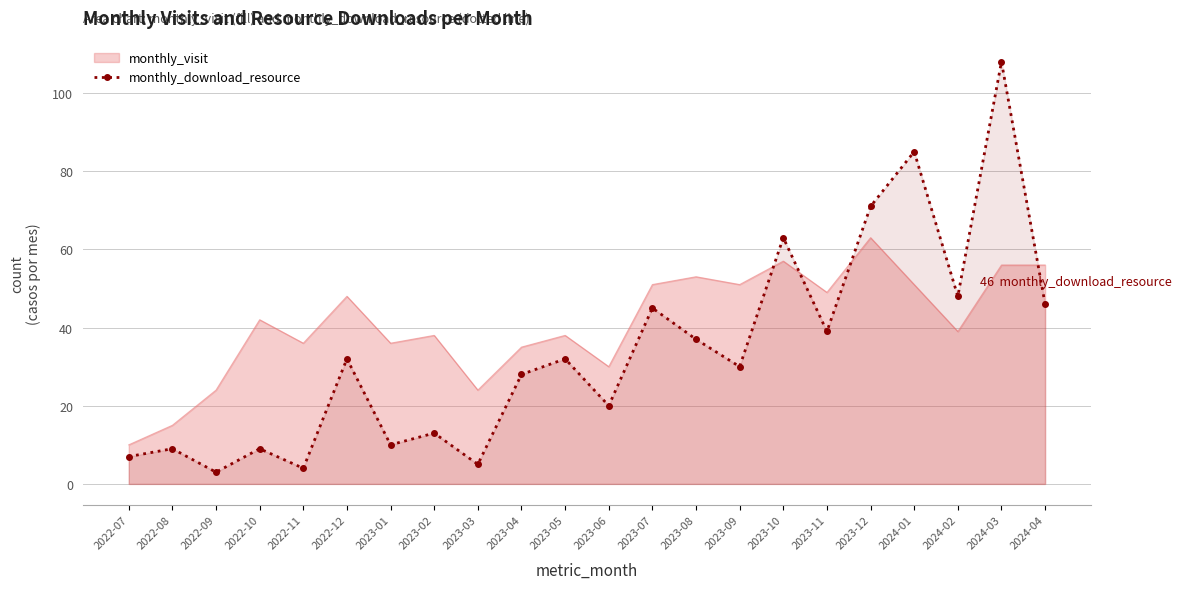

What position from the left is 2023-01?

7